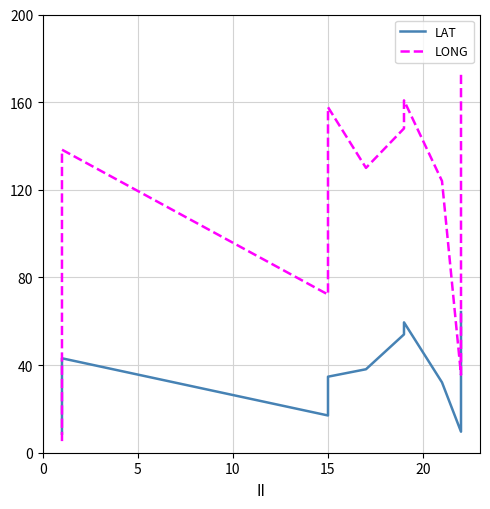

At which label is LAT closest to 36?

15